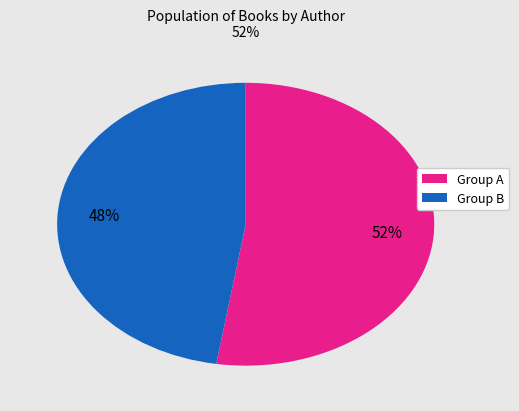

To the nearest percent, what is the average slice percentage?

50%